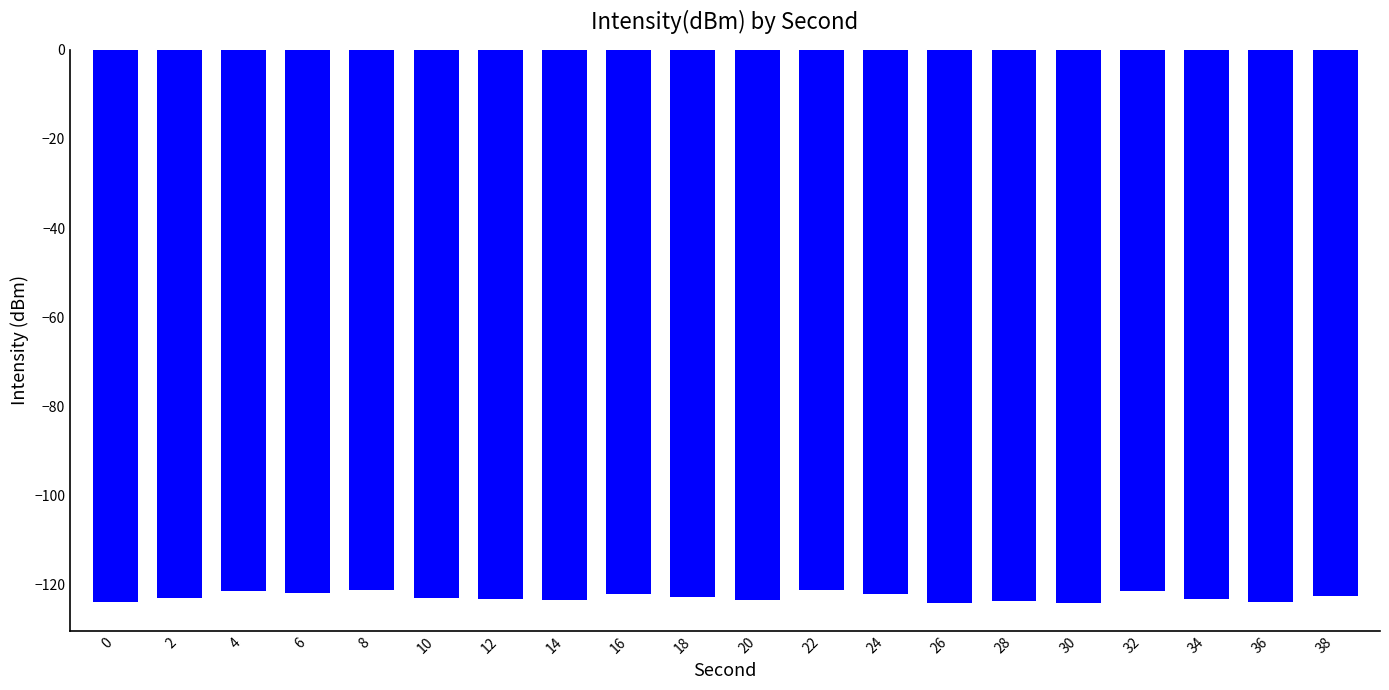

The chart shows a value of -203.3 at 36. True or false?

False